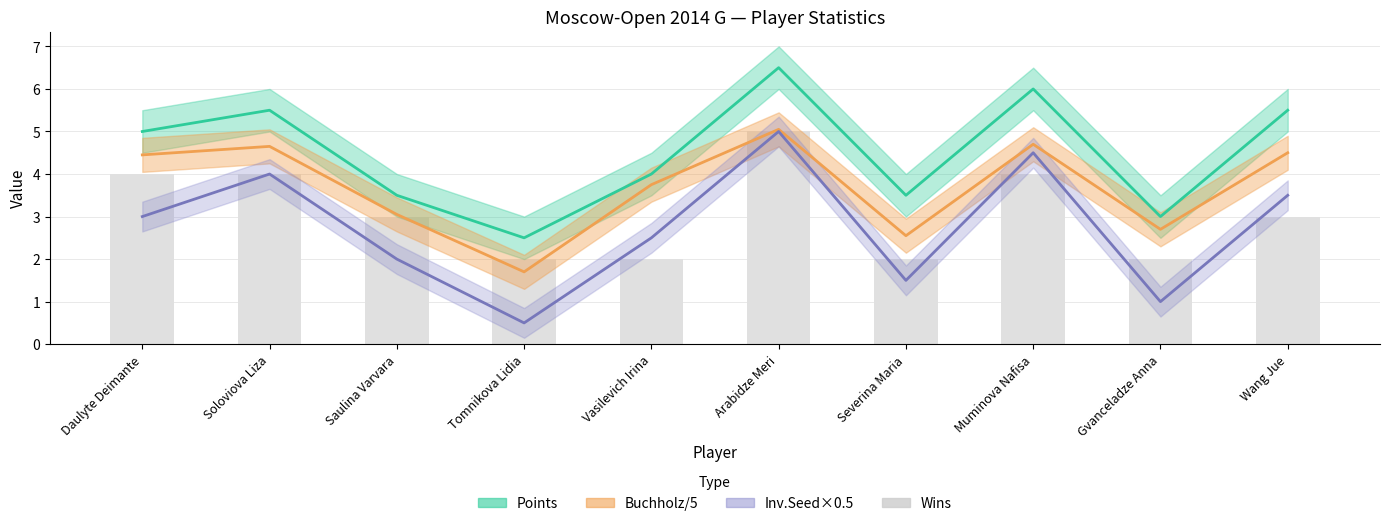

How many distinct data groups are displayed?

4